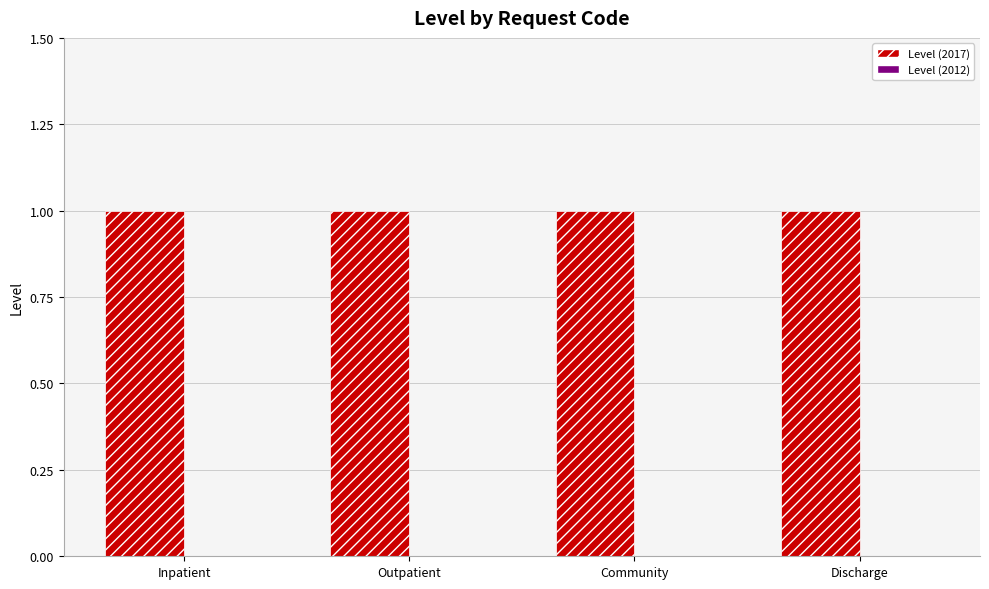

What is the value of the Level (2017) bar at the 4th from the left?

1